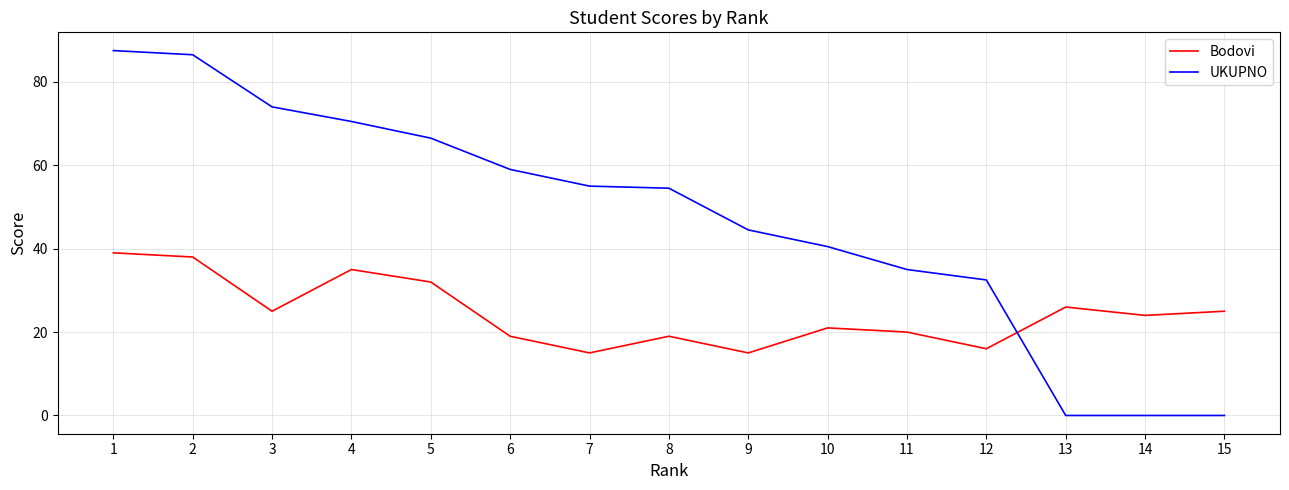

True or false: Bodovi has a value of 39.0 at 1.

True